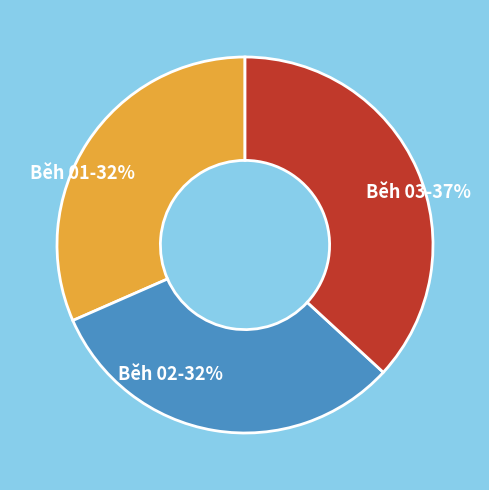

Which category has the biggest portion of the pie?

Běh 03